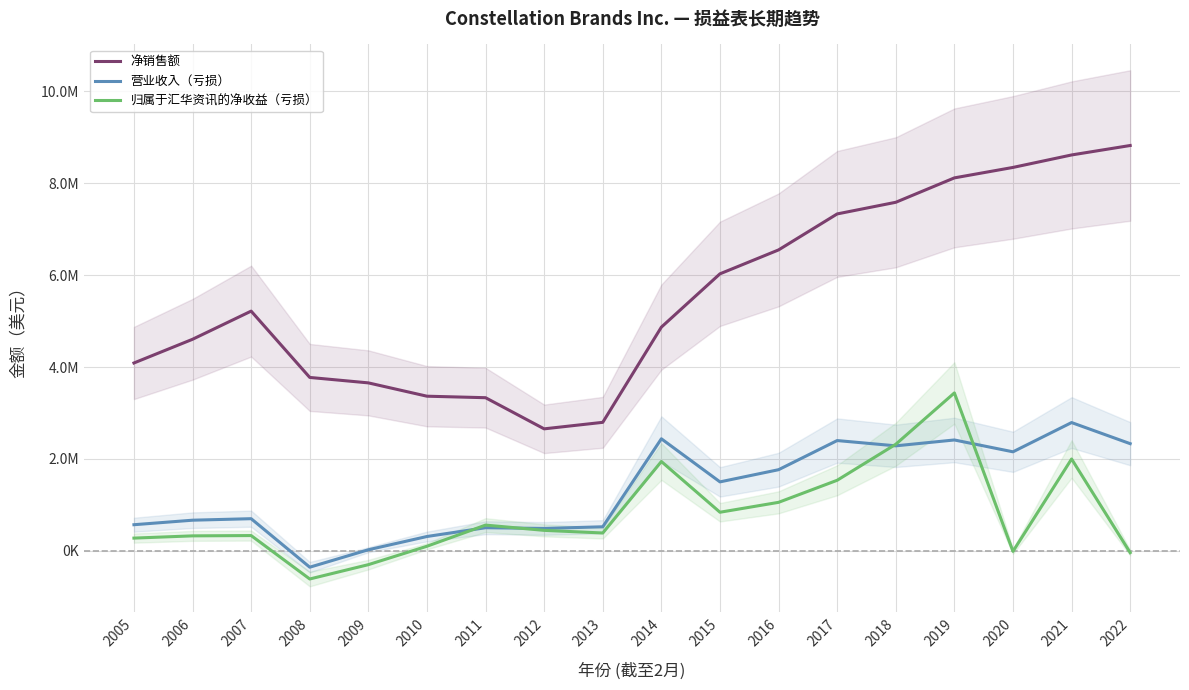

How many lines are shown in the chart?

3